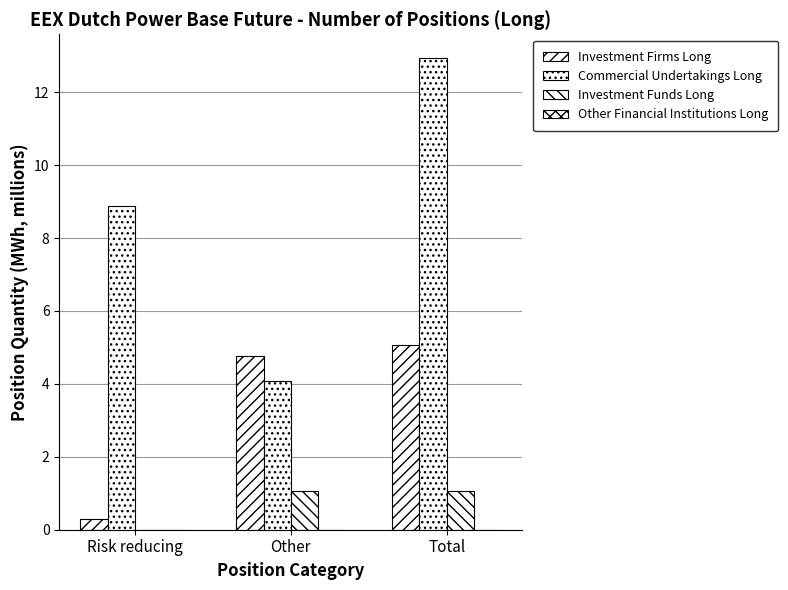

What is the difference between the second highest and minimum values in the Investment Firms Long series?

4.5